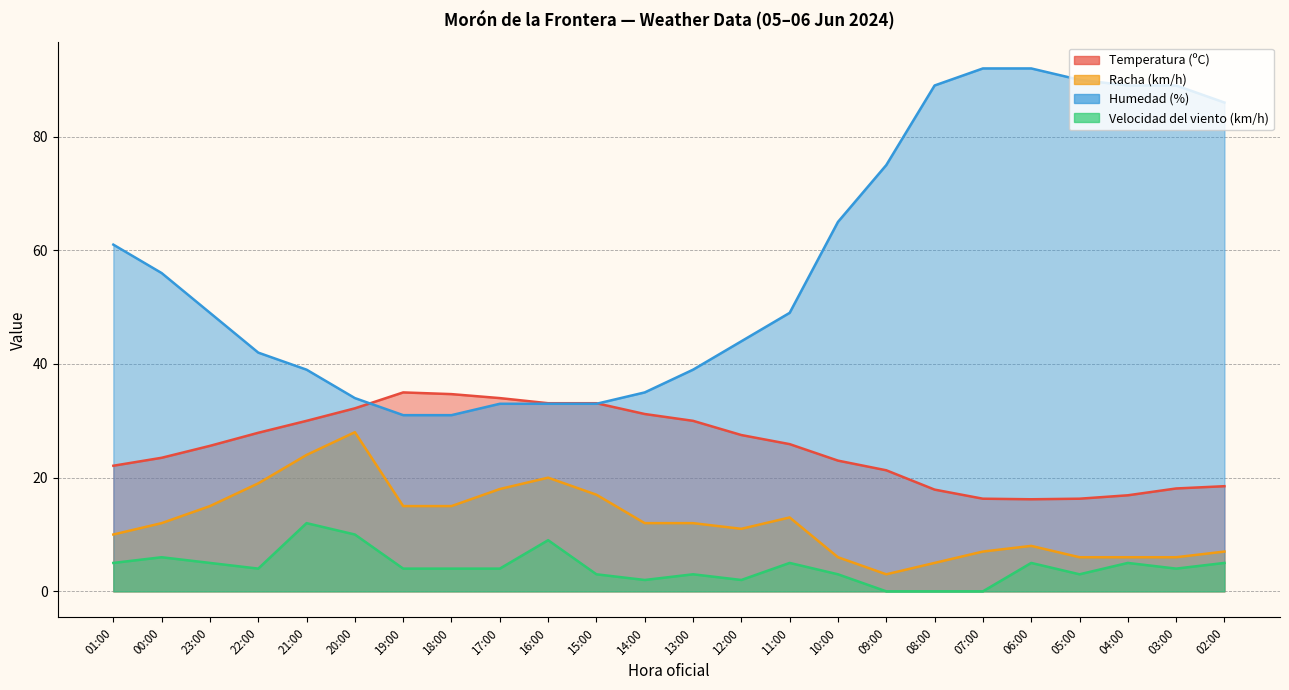

At which category does the chart reach its minimum across all series?

09:00